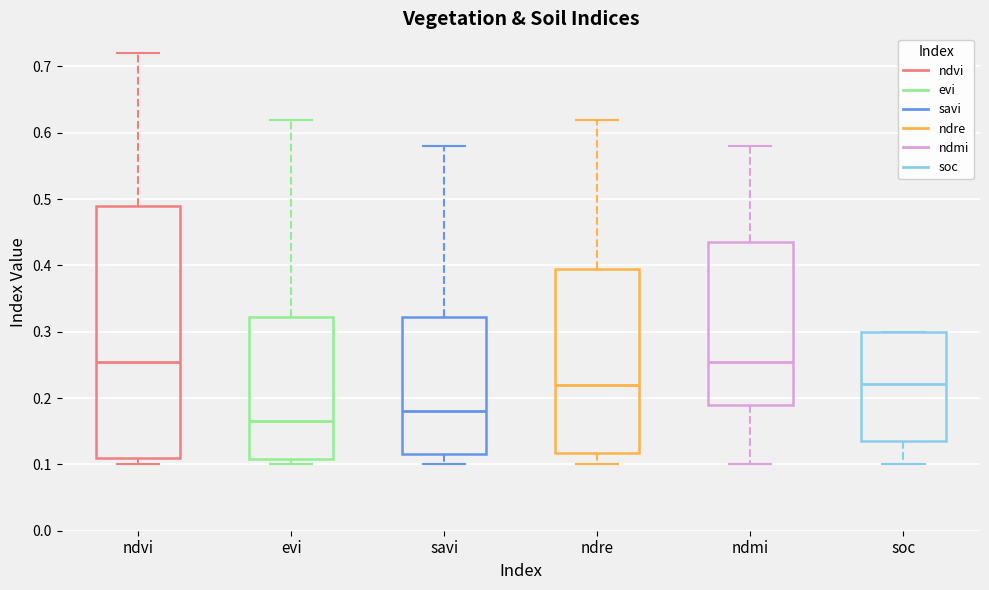

Reading left to right, read every box against the y-axis: the position of its median line, the range the box covers, and the ends of its whiskers. The values are not printed on the chart, so give them approximately, as read against the axis.

ndvi: median 0.26, box 0.11 to 0.49, whiskers 0.10 to 0.72
evi: median 0.17, box 0.11 to 0.32, whiskers 0.10 to 0.62
savi: median 0.18, box 0.12 to 0.32, whiskers 0.10 to 0.58
ndre: median 0.22, box 0.12 to 0.40, whiskers 0.10 to 0.62
ndmi: median 0.26, box 0.19 to 0.44, whiskers 0.10 to 0.58
soc: median 0.22, box 0.14 to 0.30, whiskers 0.10 to 0.30